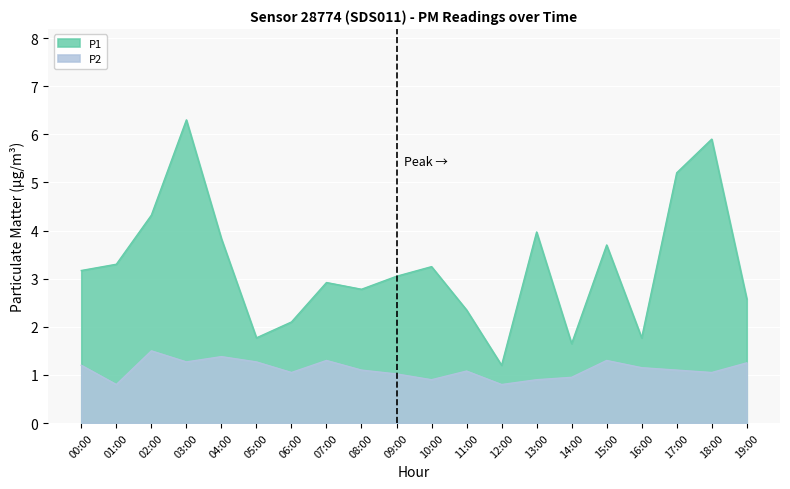

What is the value of the P2 point at the 8th from the left?

1.3